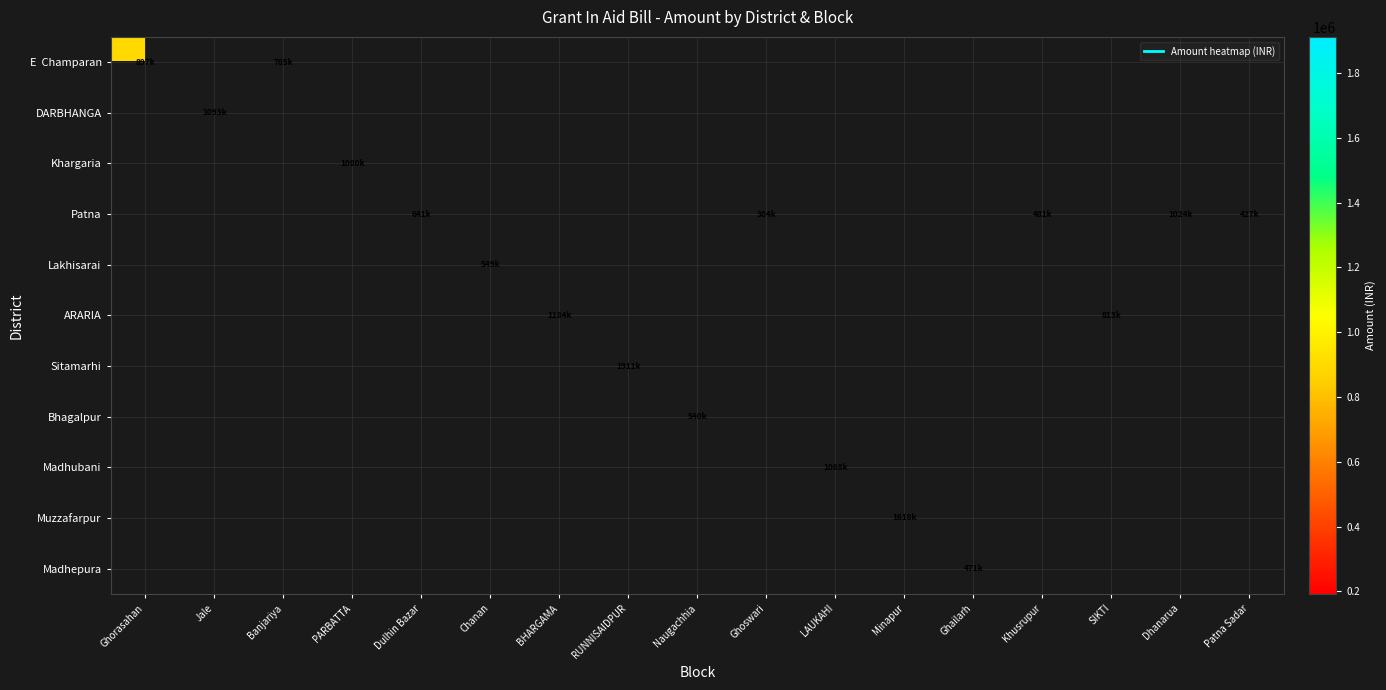

Where is E Champaran nearest to the value 831482?

Banjariya